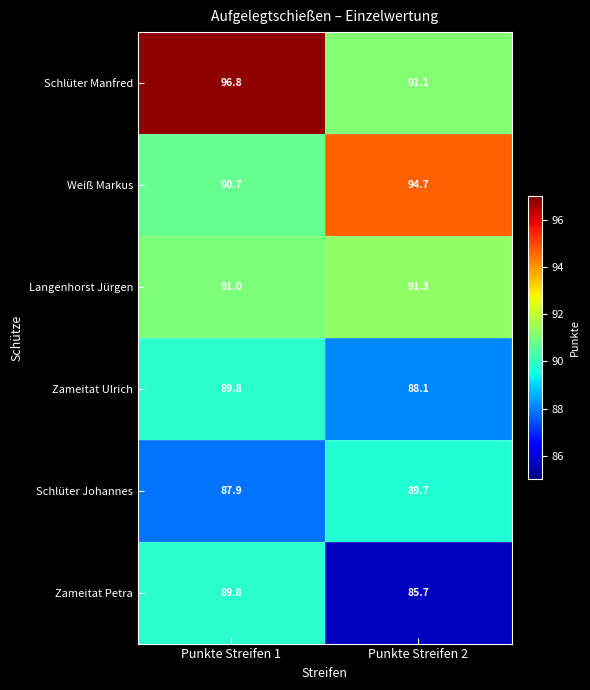

At Punkte Streifen 2, list the series in order from largest to smallest.

Weiß Markus, Langenhorst Jürgen, Schlüter Manfred, Schlüter Johannes, Zameitat Ulrich, Zameitat Petra